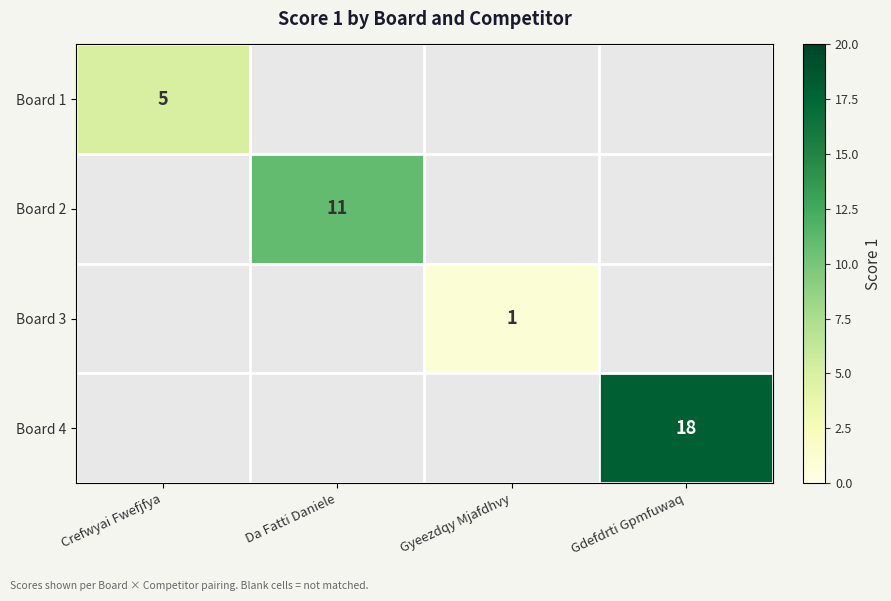

What is the smallest value displayed?

1.0